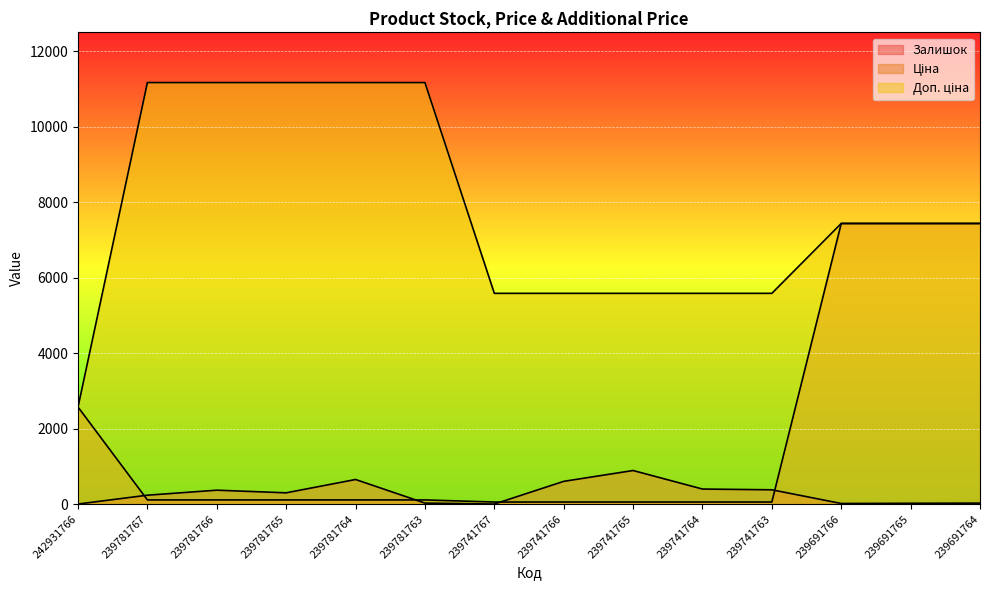

What is the highest value of the Доп. ціна series?

11169.0